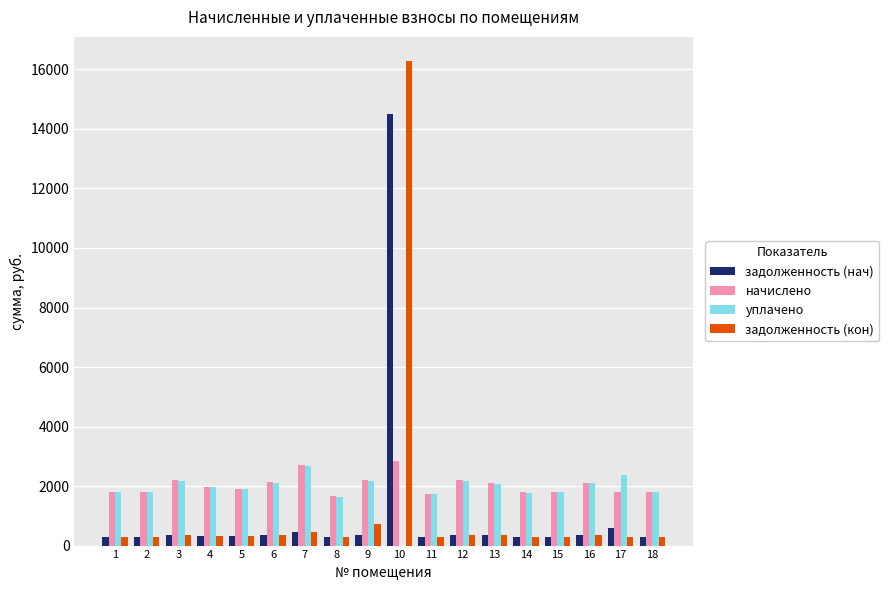

Is the value of задолженность (кон) at 2 greater than the value of уплачено at 4?

No